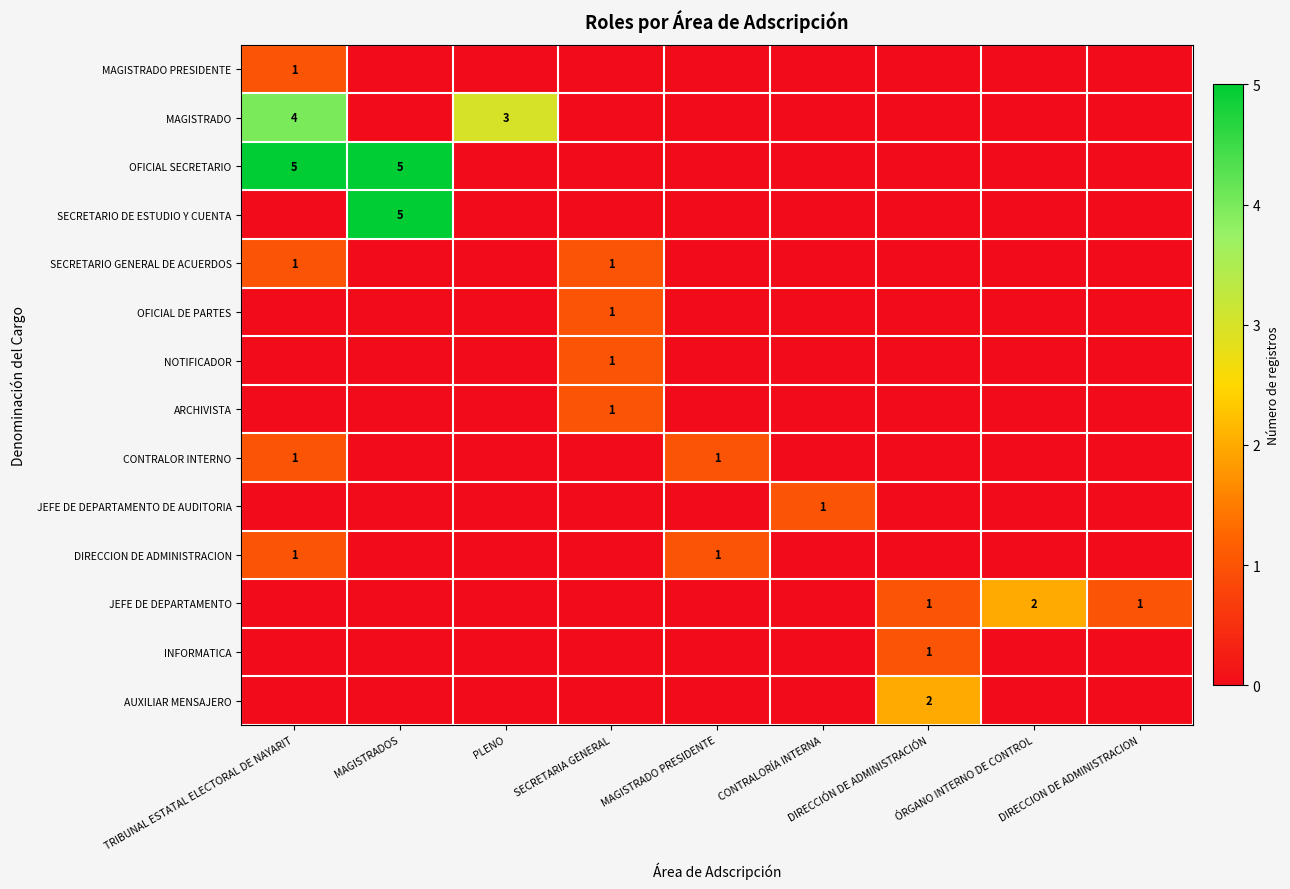

The OFICIAL SECRETARIO series shows 7 at TRIBUNAL ESTATAL ELECTORAL DE NAYARIT. True or false?

False